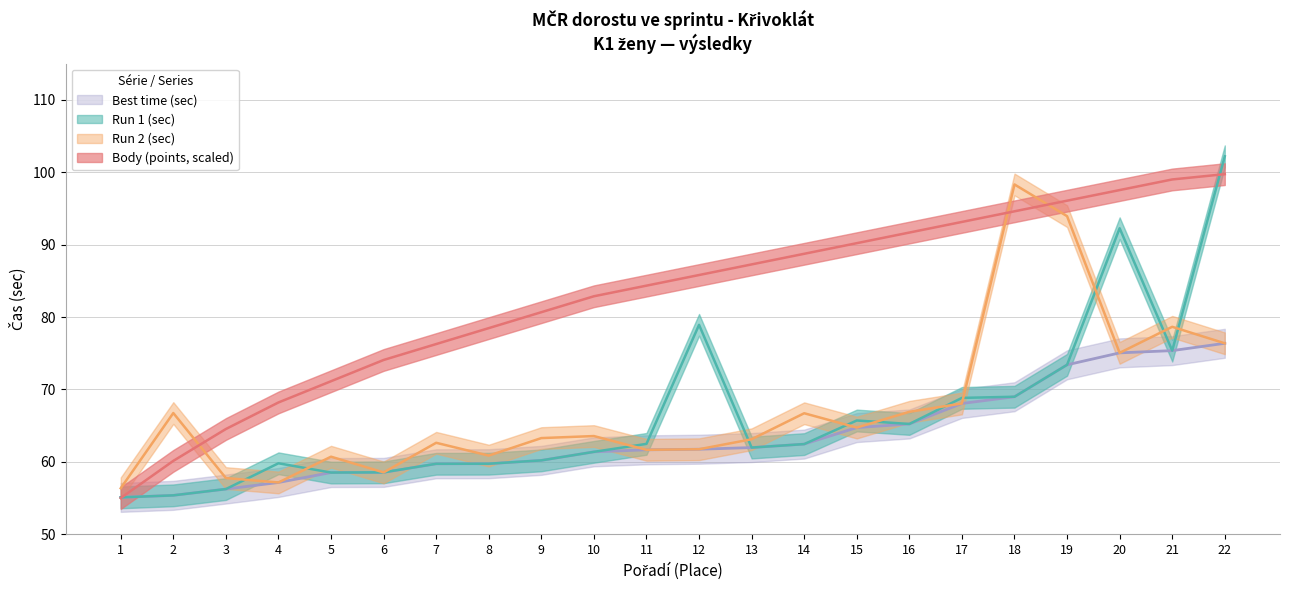

Reading right to left, extract all data points from this chart.

Body (points): 22=99.7	21=99.0	20=97.5	19=96.1	18=94.6	17=93.1	16=91.7	15=90.2	14=88.7	13=87.3	12=85.8	11=84.3	10=82.9	9=80.7	8=78.5	7=76.3	6=74.1	5=71.1	4=68.2	3=64.5	2=60.1	1=55.0
Run 1 (sec): 22=102.2	21=75.4	20=92.3	19=73.4	18=69.0	17=68.8	16=65.2	15=65.7	14=62.5	13=62.0	12=78.9	11=62.5	10=61.4	9=60.2	8=59.7	7=59.7	6=58.5	5=58.5	4=59.8	3=56.2	2=55.4	1=55.1
Run 2 (sec): 22=76.4	21=78.7	20=75.0	19=93.9	18=98.3	17=68.1	16=66.9	15=64.7	14=66.7	13=63.1	12=61.7	11=61.7	10=63.6	9=63.3	8=60.9	7=62.6	6=58.5	5=60.7	4=57.1	3=57.8	2=66.7	1=56.4
Best time (sec): 22=76.4	21=75.4	20=75.0	19=73.4	18=69.0	17=68.1	16=65.2	15=64.7	14=62.5	13=62.0	12=61.7	11=61.7	10=61.4	9=60.2	8=59.7	7=59.7	6=58.5	5=58.5	4=57.1	3=56.2	2=55.4	1=55.1